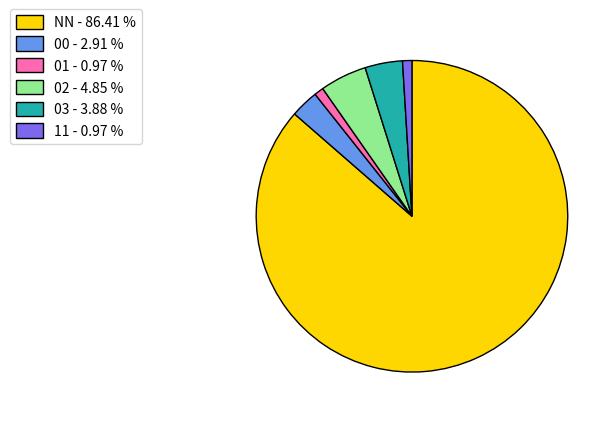

Is 02 - 4.85 % the majority of the pie?

No